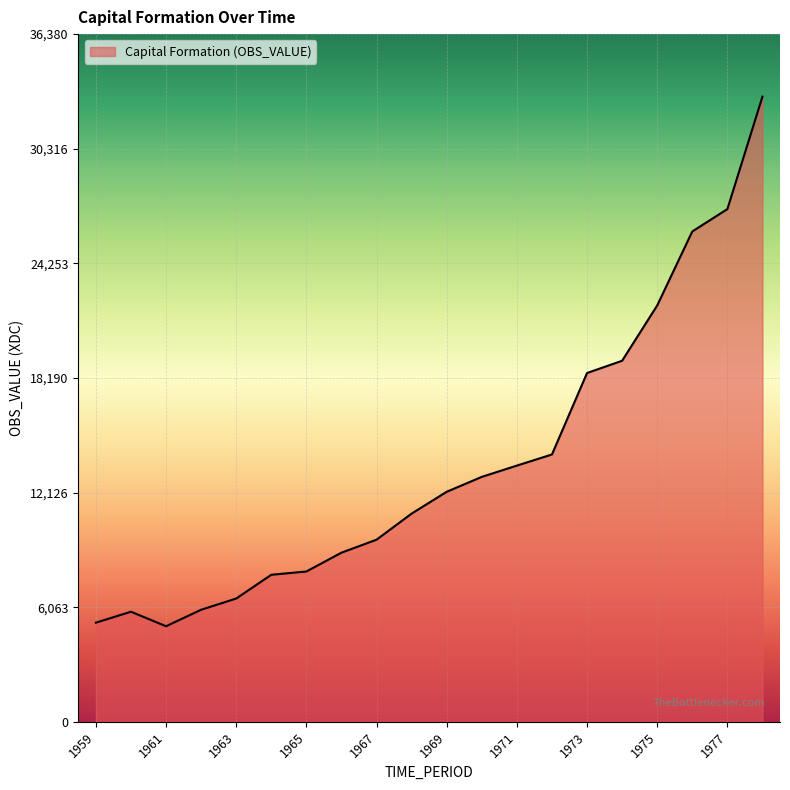

What is the smallest value displayed?

5056